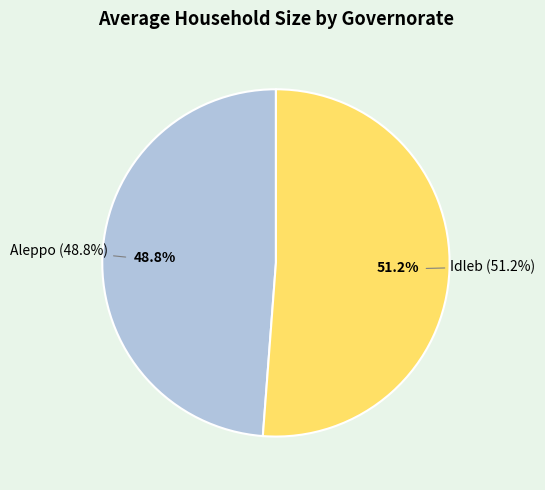

Does 8 represent more than half of the total?

No